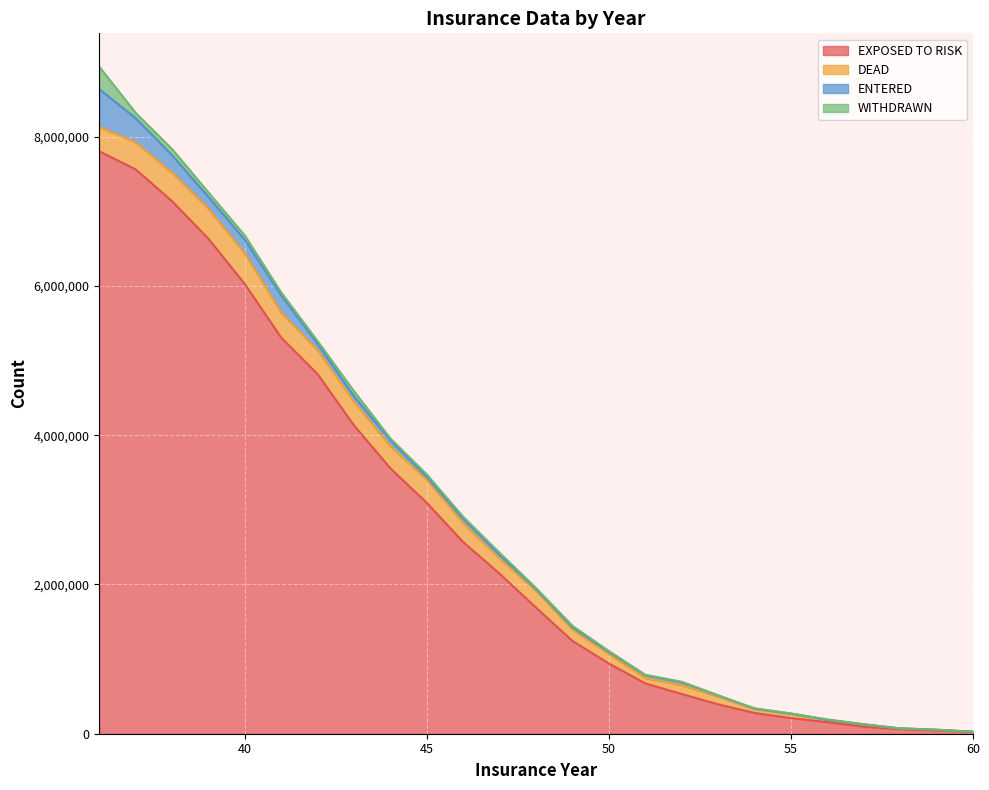

List the series in order of their peak value, lowest first.

WITHDRAWN, DEAD, ENTERED, EXPOSED TO RISK